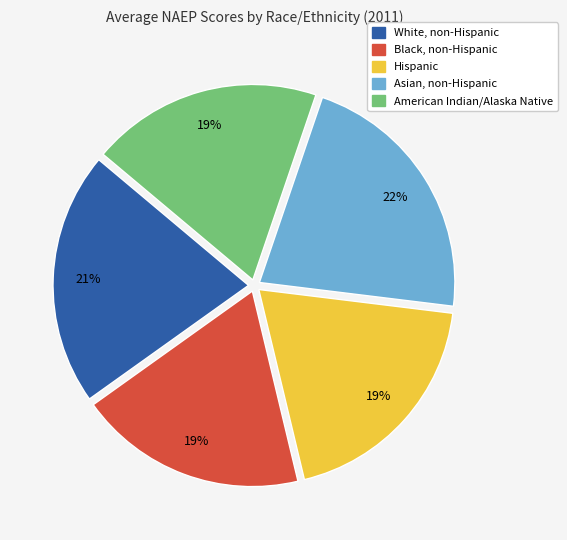

Does Hispanic represent more than half of the total?

No